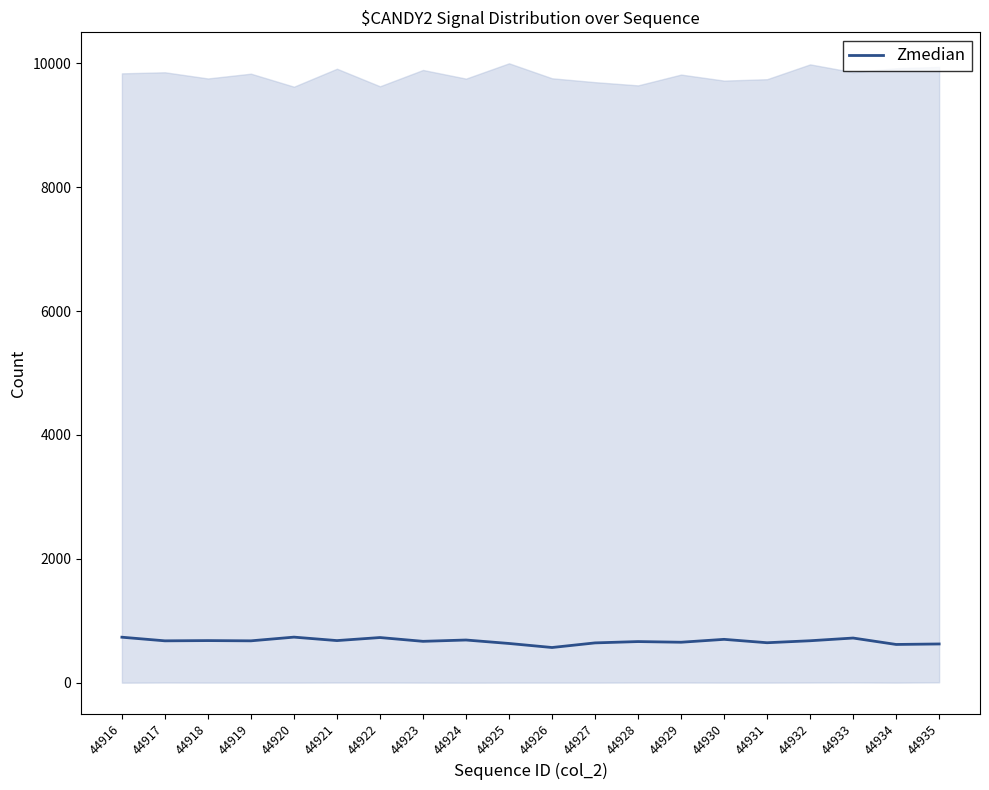

What is the sum of all values?

13410.0